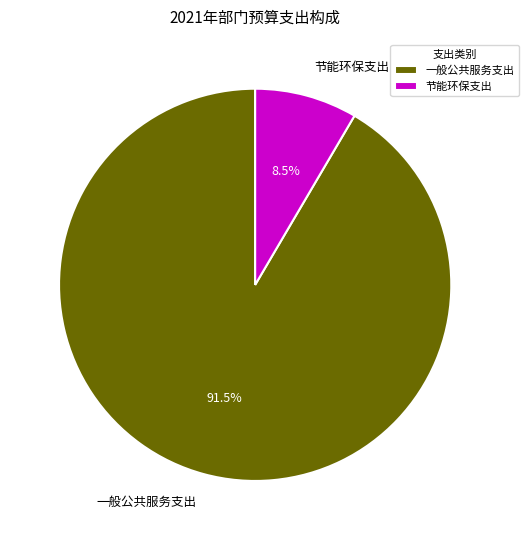

Rank the categories by value from highest to lowest.

一般公共服务支出, 节能环保支出